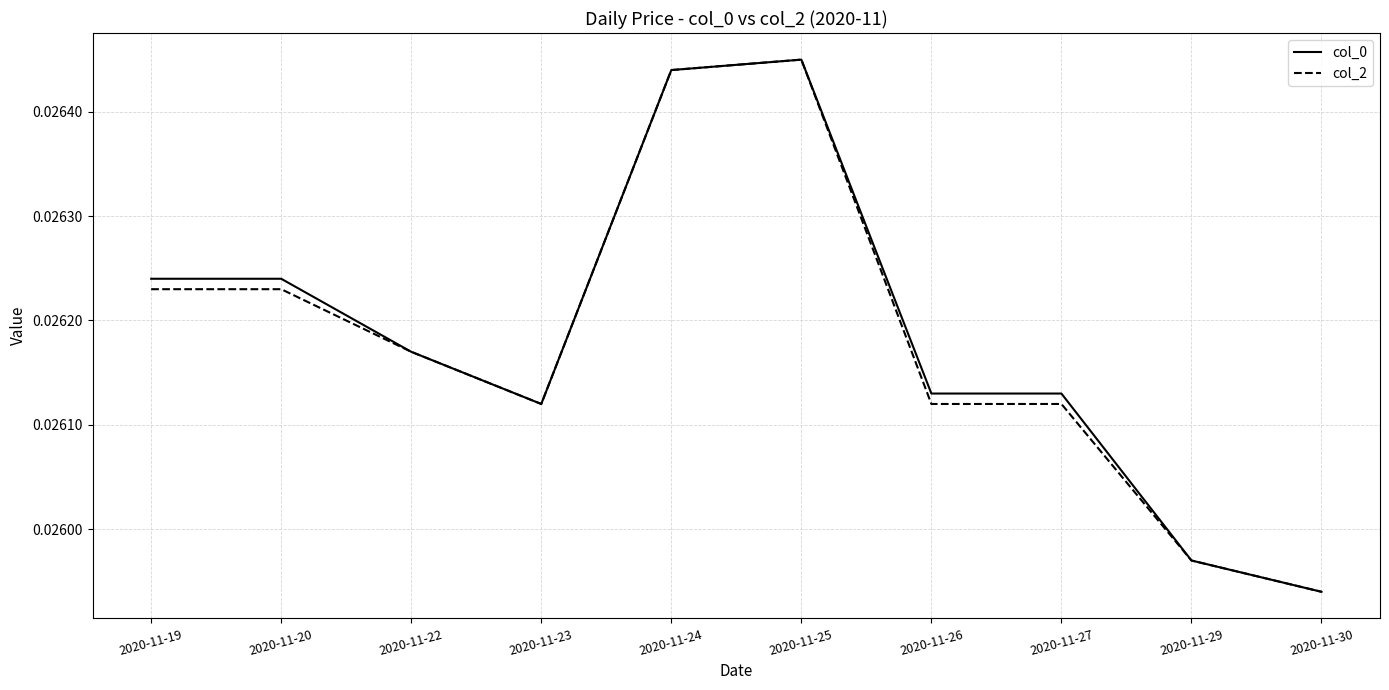

Is the value of col_2 at 2020-11-22 greater than the value of col_0 at 2020-11-29?

Yes